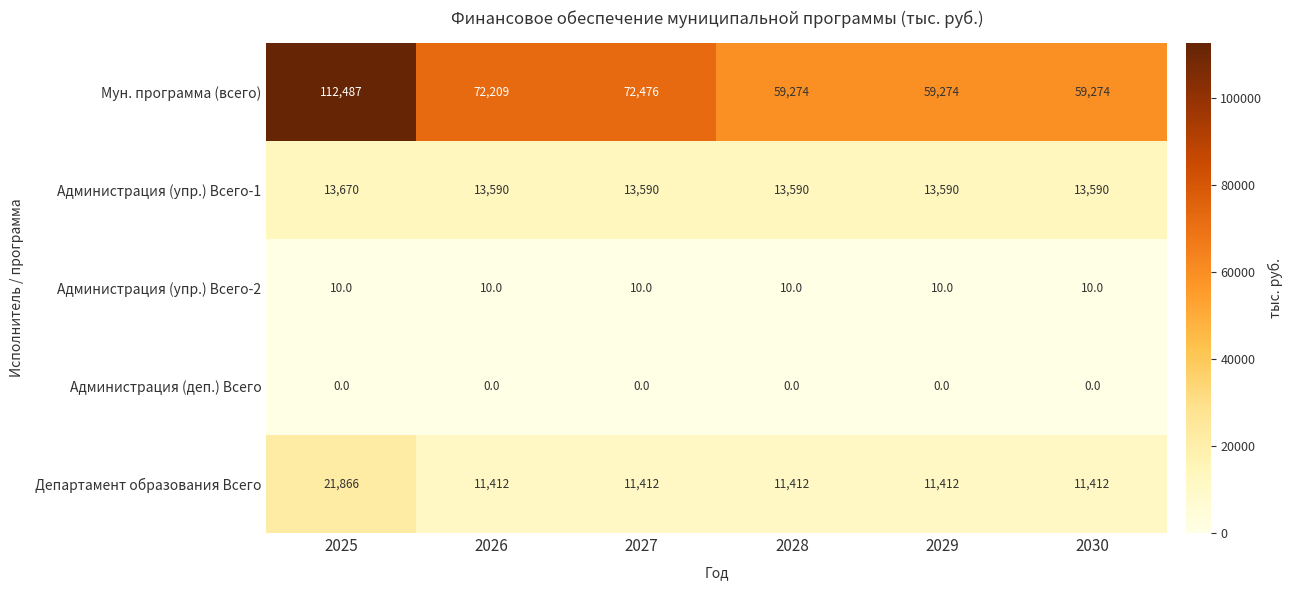

Reading left to right, what are all the values shown in this chart?

Мун. программа (всего): 2025=112487	2026=72209	2027=72476	2028=59274	2029=59274	2030=59274
Администрация (упр.) Всего-1: 2025=13670	2026=13590	2027=13590	2028=13590	2029=13590	2030=13590
Администрация (упр.) Всего-2: 2025=10	2026=10	2027=10	2028=10	2029=10	2030=10
Администрация (деп.) Всего: 2025=0	2026=0	2027=0	2028=0	2029=0	2030=0
Департамент образования Всего: 2025=21866	2026=11412	2027=11412	2028=11412	2029=11412	2030=11412